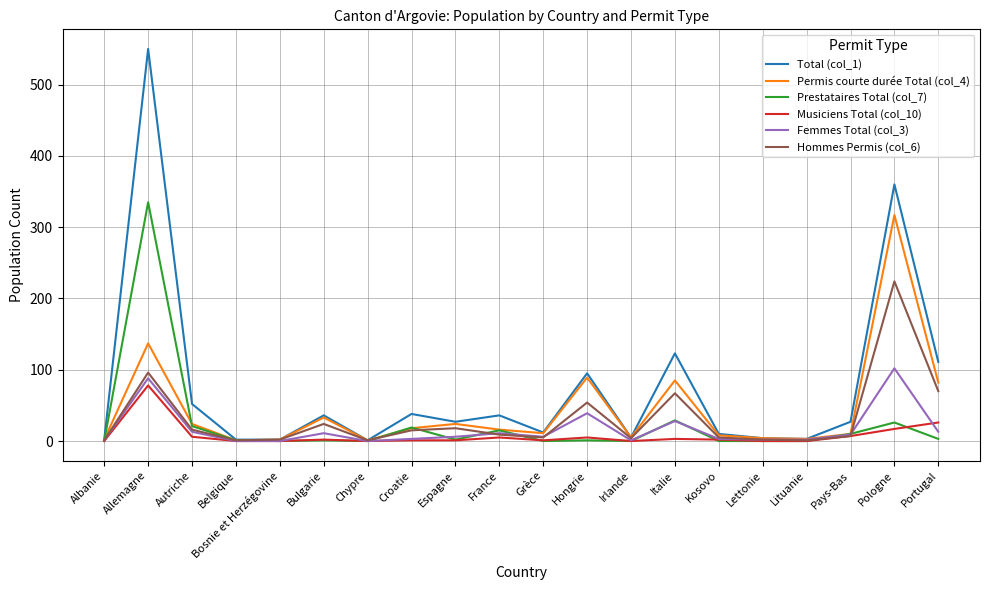

In Prestataires Total (col_7), how many points are higher than both neighbors (excluding endpoints)?

7